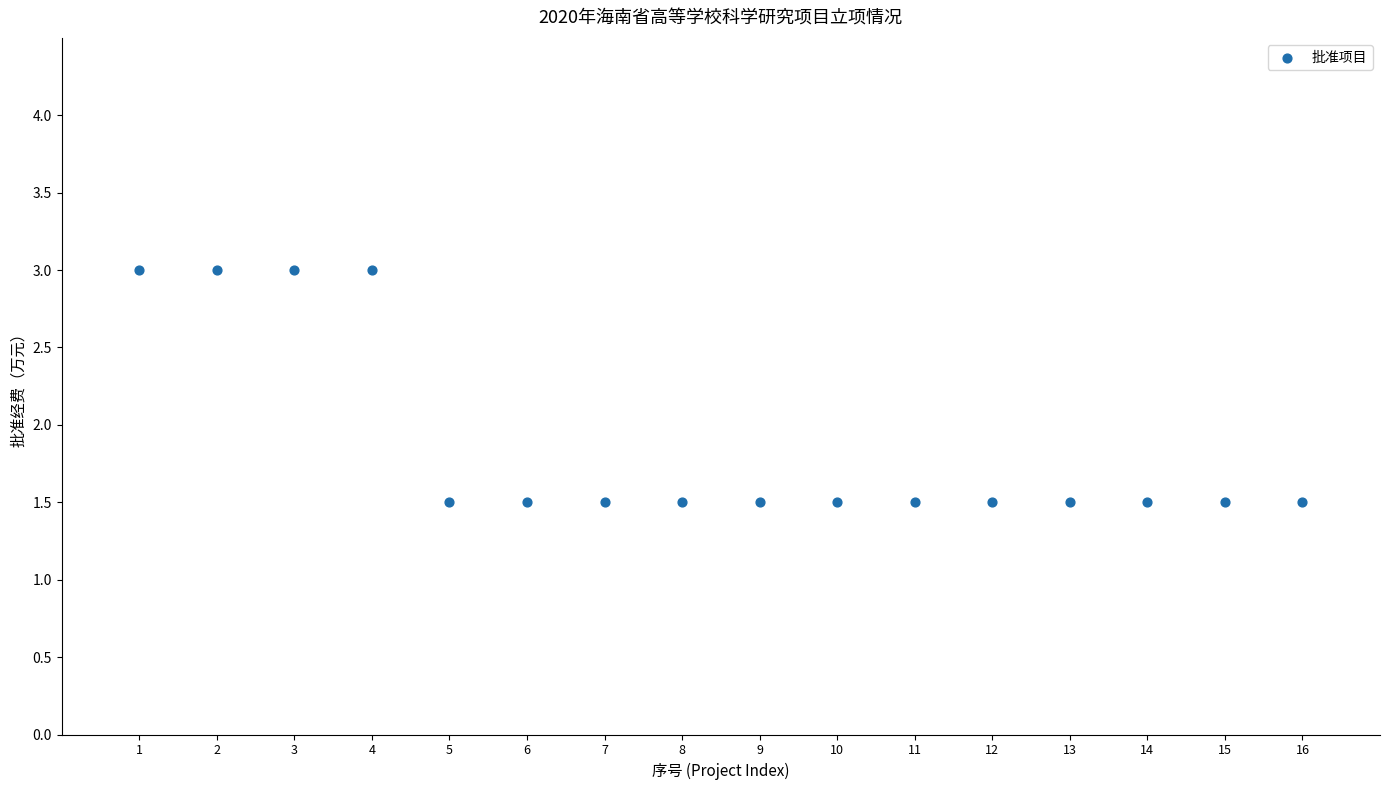

What is the range of Y values (max minus min)?

1.5